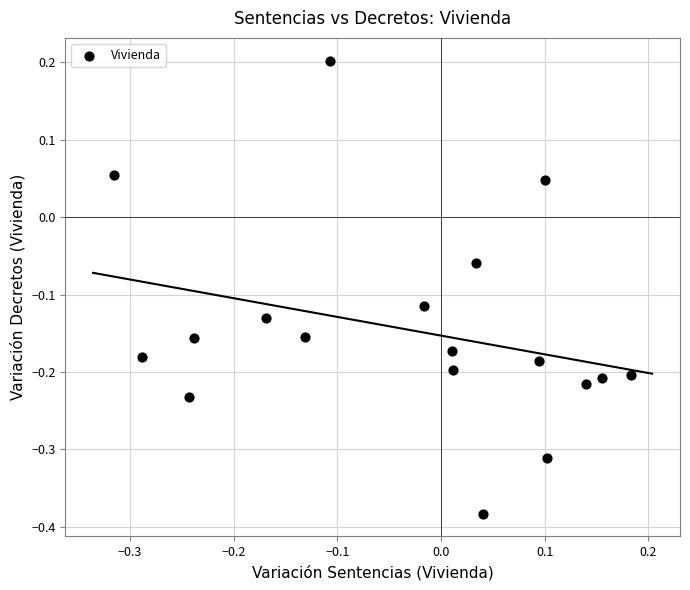

What is the range of Y values (max minus min)?

0.6